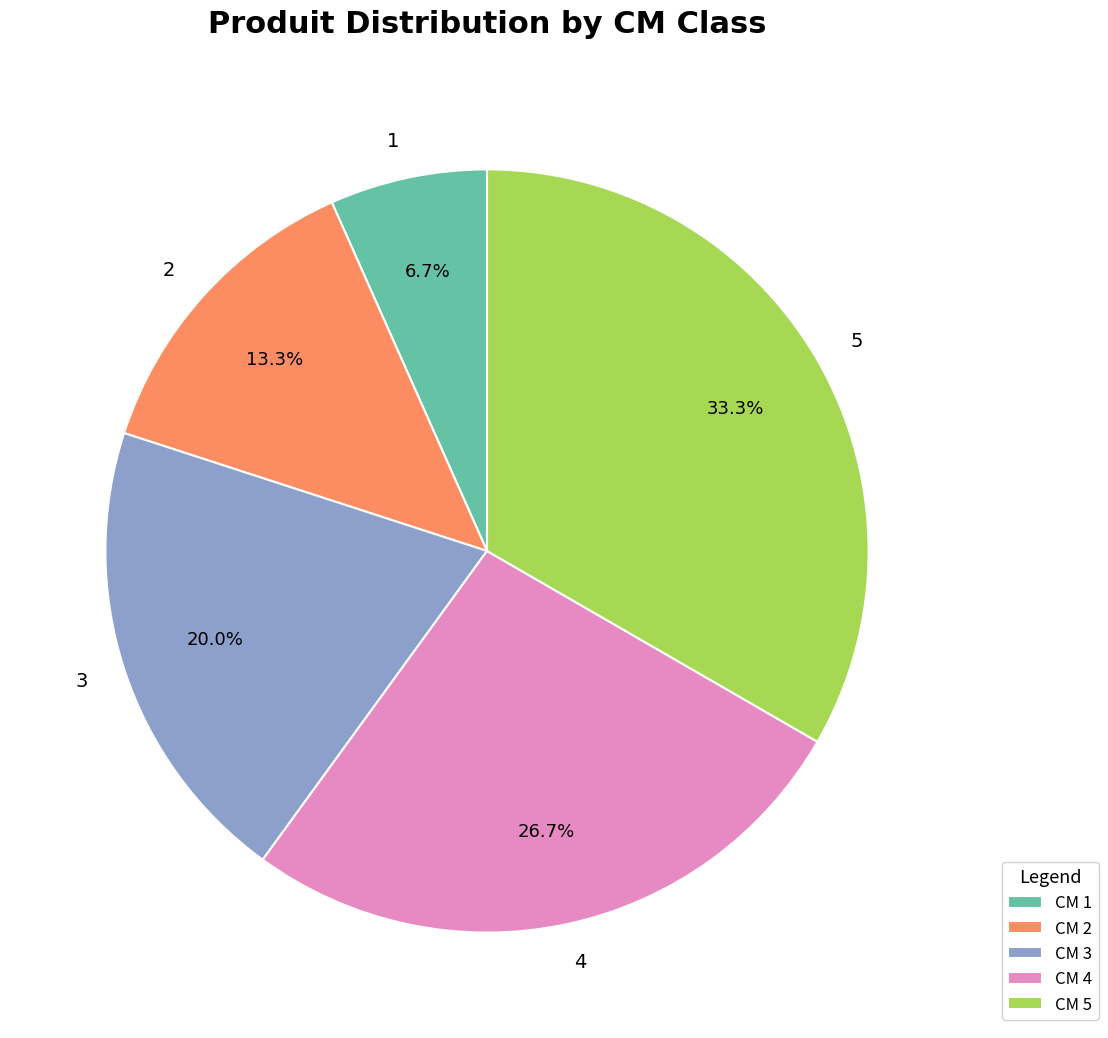

To the nearest percent, what is the difference between the 1 and 5 slice percentages?

27%